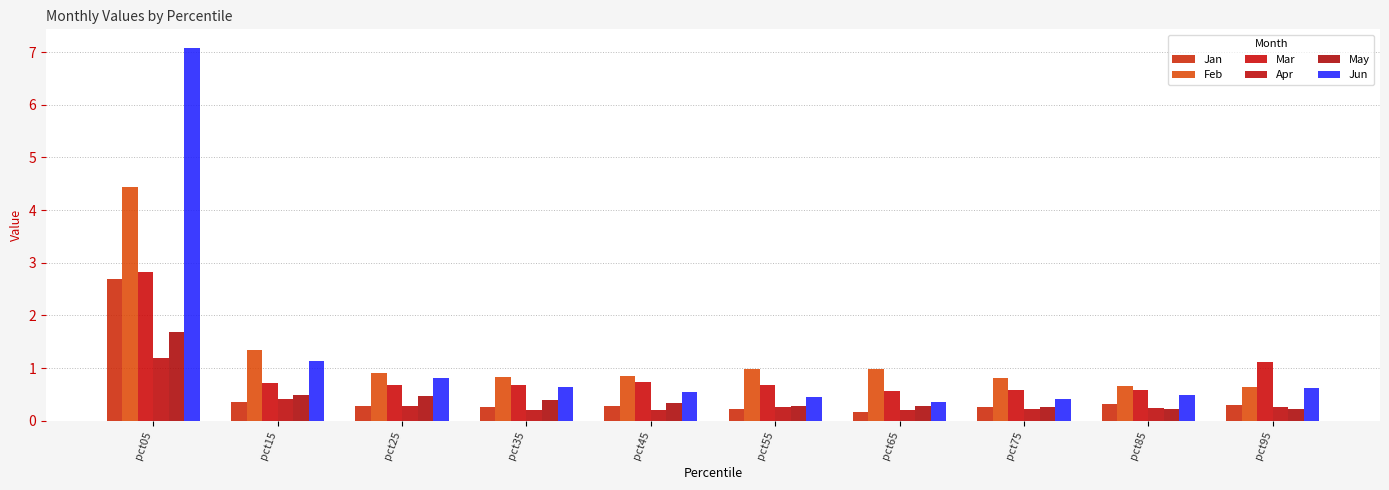

Does the chart contain any negative values?

No